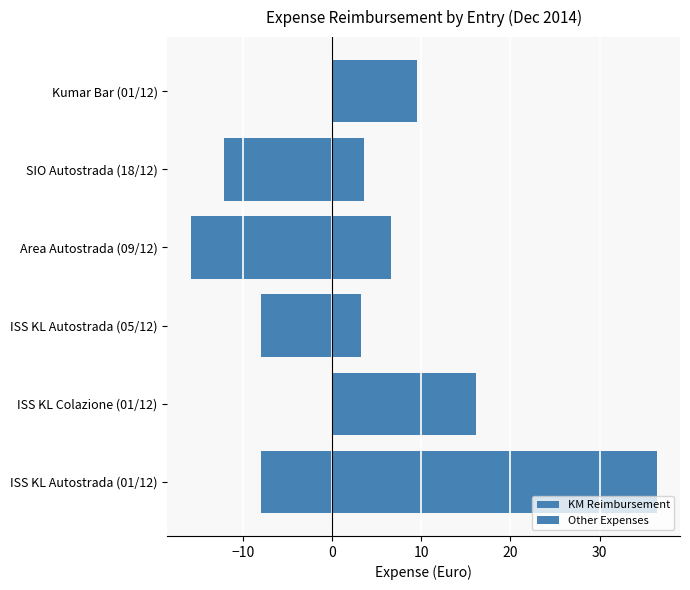

Is the value of KM Reimbursement at ISS KL Autostrada (05/12) greater than the value of Other Expenses at Area Autostrada (09/12)?

No